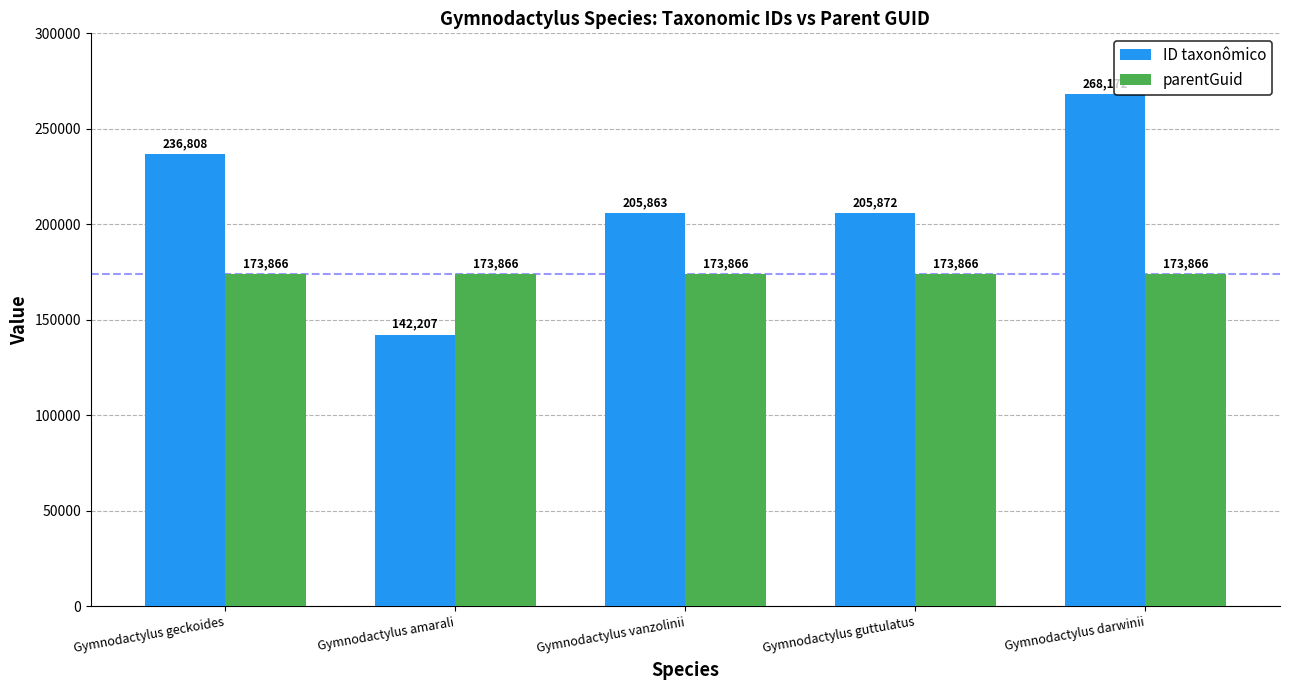

What is the label of the 1st bar from the right?

Gymnodactylus darwinii